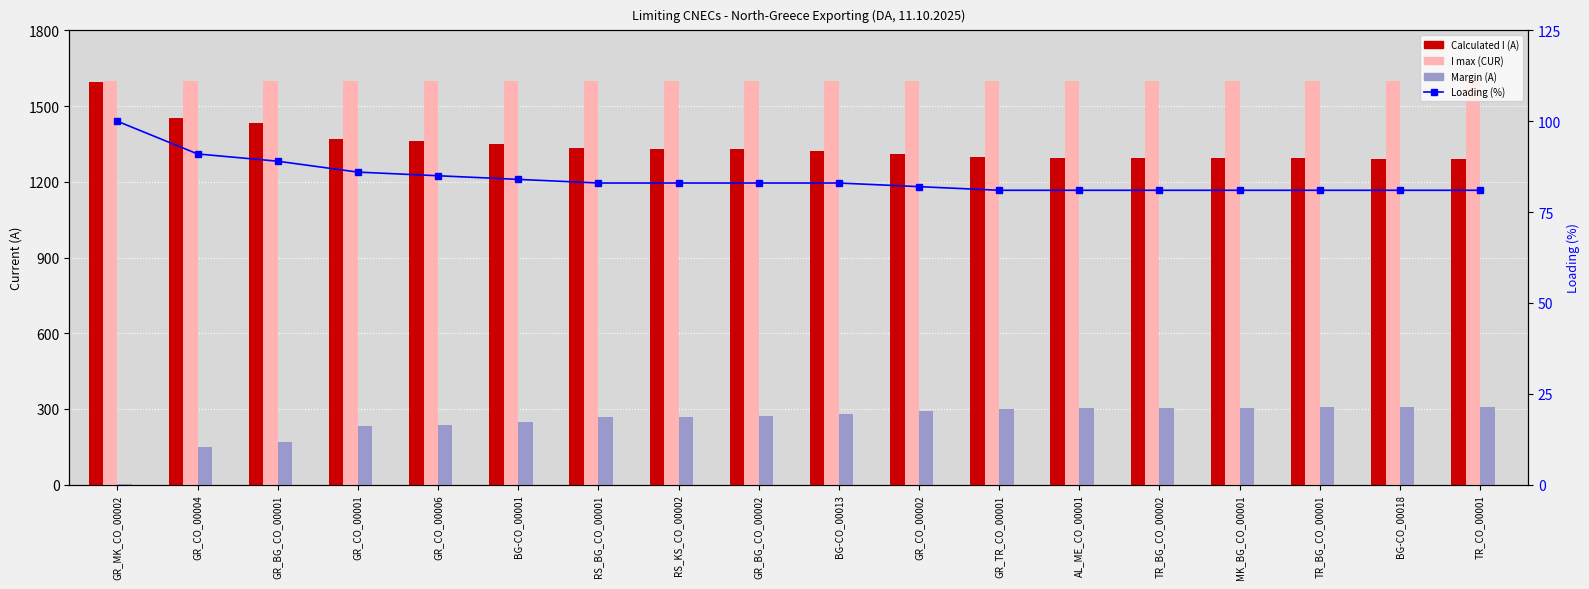

Does the chart contain any negative values?

No